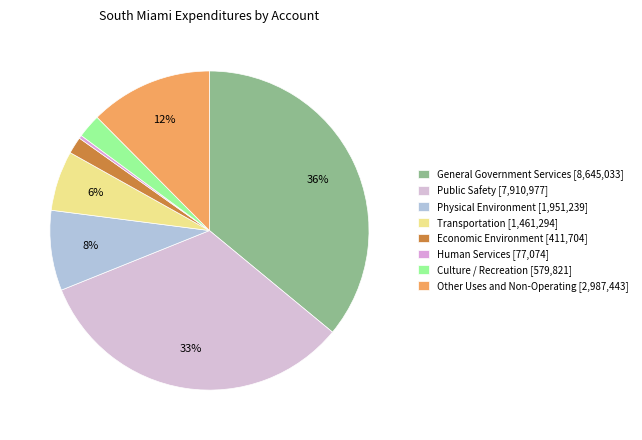

How many segments does this pie chart have?

8